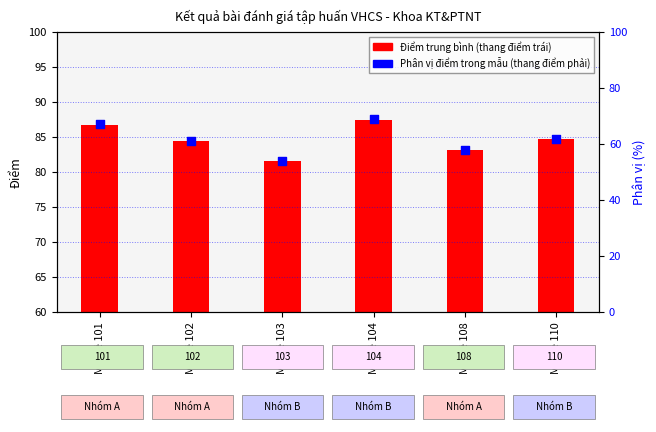

What are all the series names shown in the legend?

Điểm trung bình, Phân vị điểm (% trong mẫu)